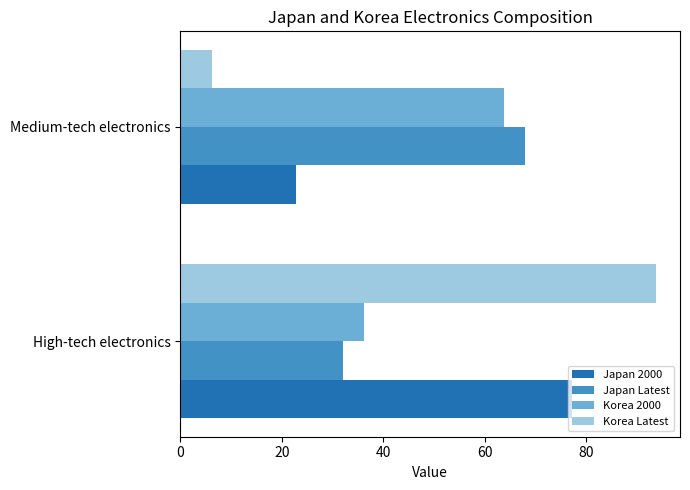

At how many categories does at least one series exceed 43?

2